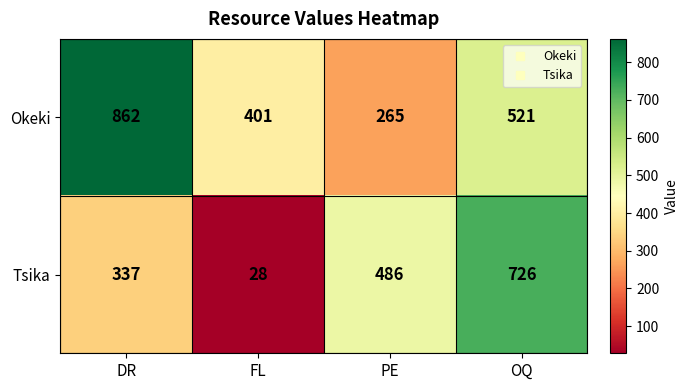

Which series has the largest total across all categories?

Okeki